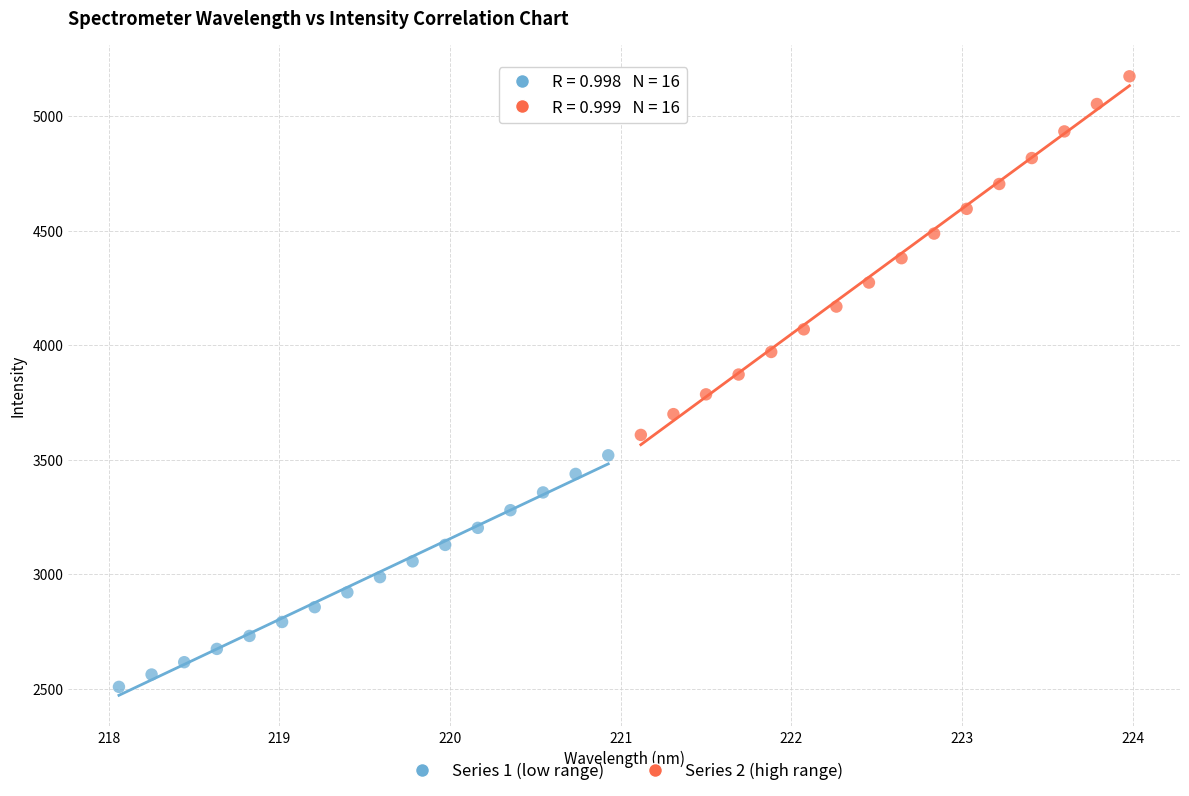

Which series has the widest spread of Y values?

Series 2 (high range)